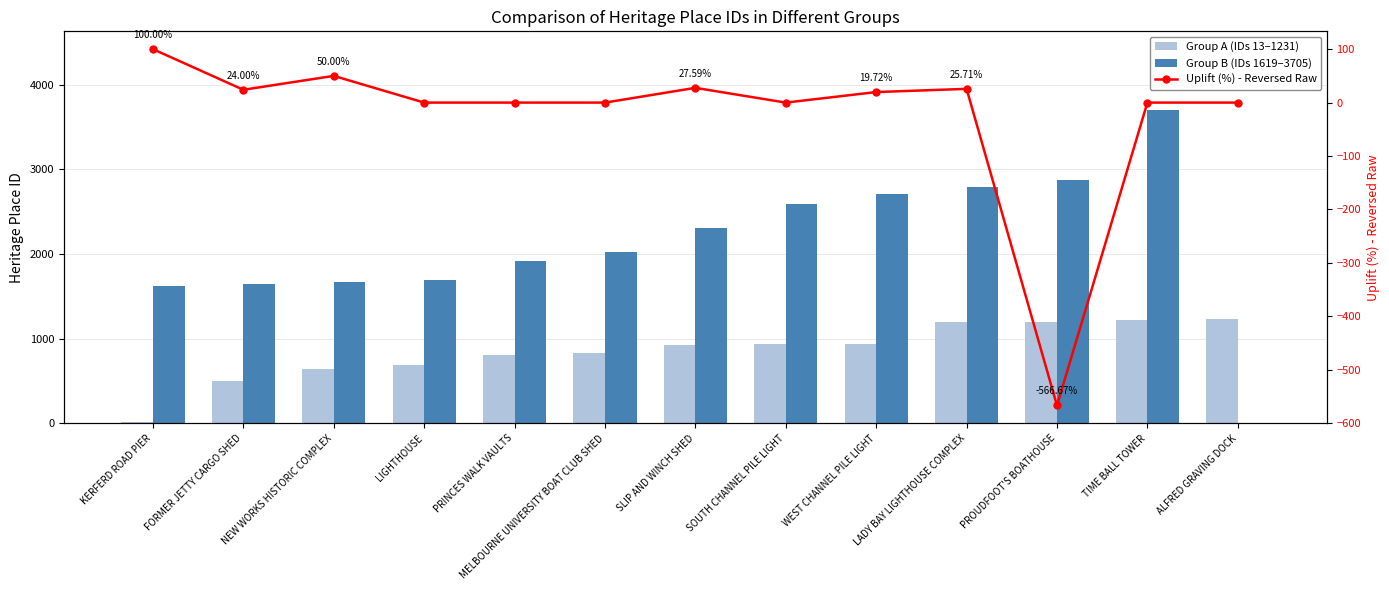

Between SOUTH CHANNEL PILE LIGHT and NEW WORKS HISTORIC COMPLEX, which is larger?

SOUTH CHANNEL PILE LIGHT